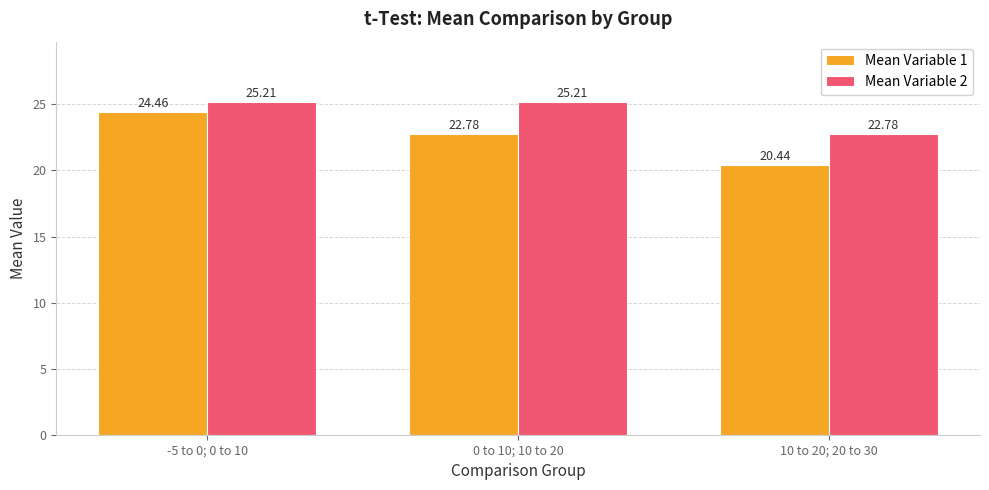

List the series in order of their overall mean, highest first.

Mean Variable 2, Mean Variable 1